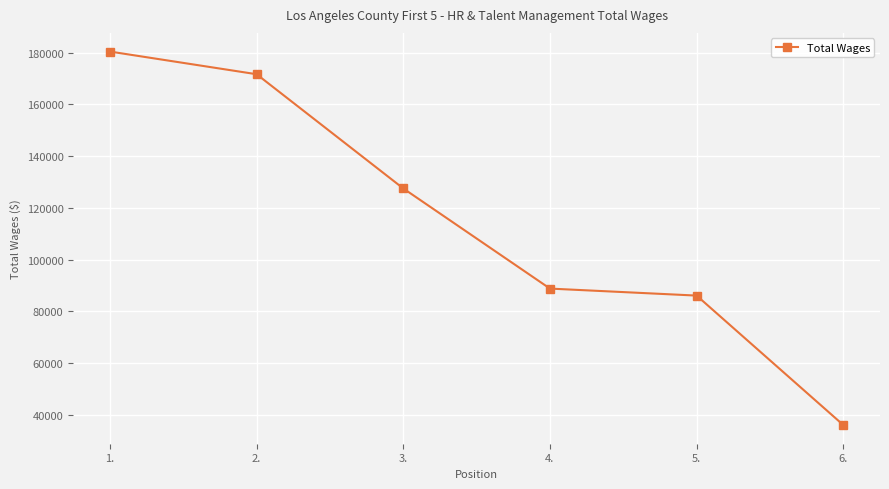

Does the chart display data point markers on the line(s)?

Yes